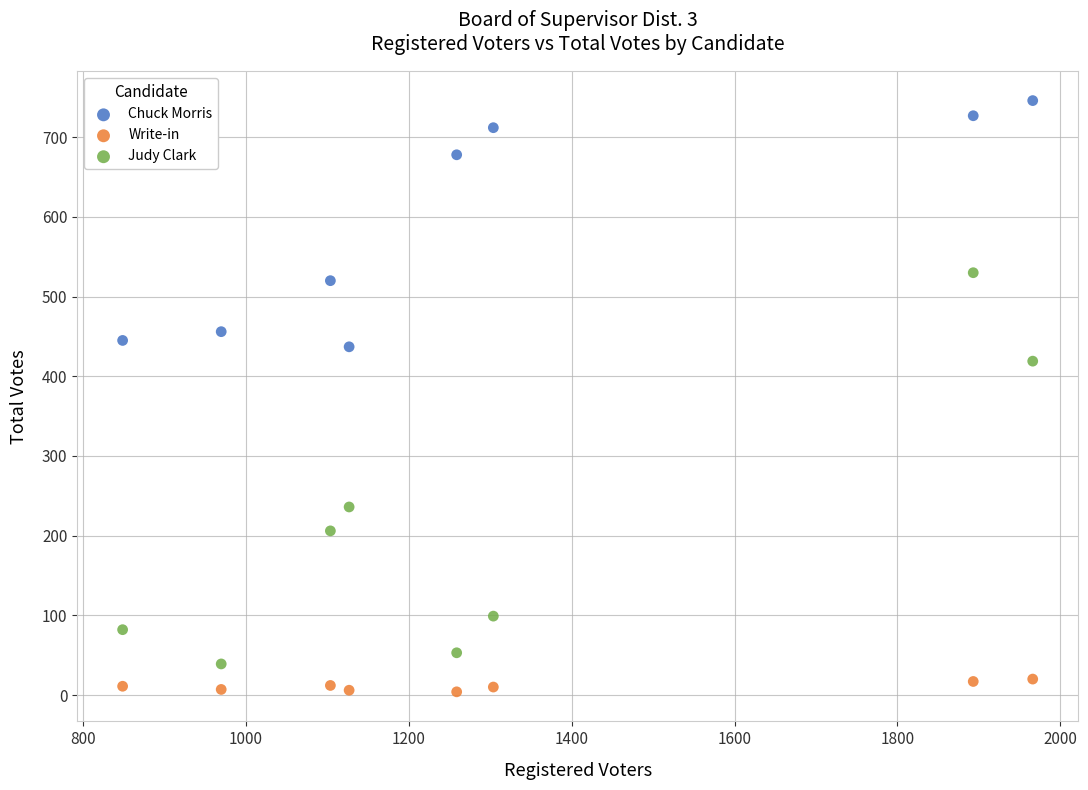

What are all the series names shown in the legend?

Chuck Morris, Write-in, Judy Clark